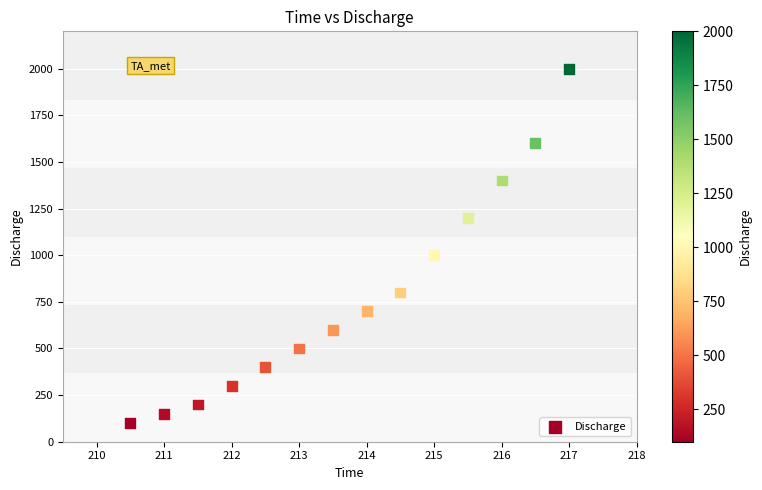

What Y value in the scatter plot is closest to 1050?

1000